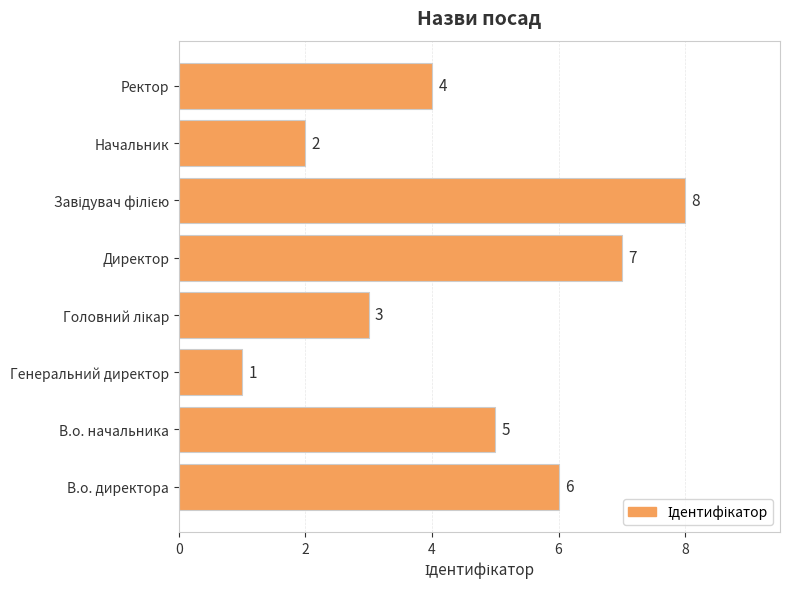

Reading bottom to top, transcribe all the data shown in this chart.

6	5	1	3	7	8	2	4